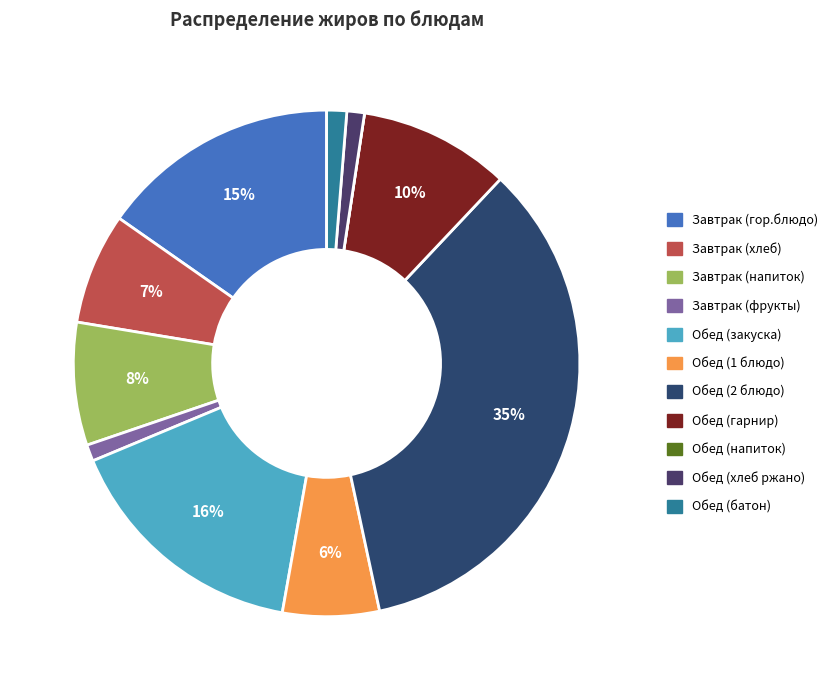

How many slices are in this pie chart?

11